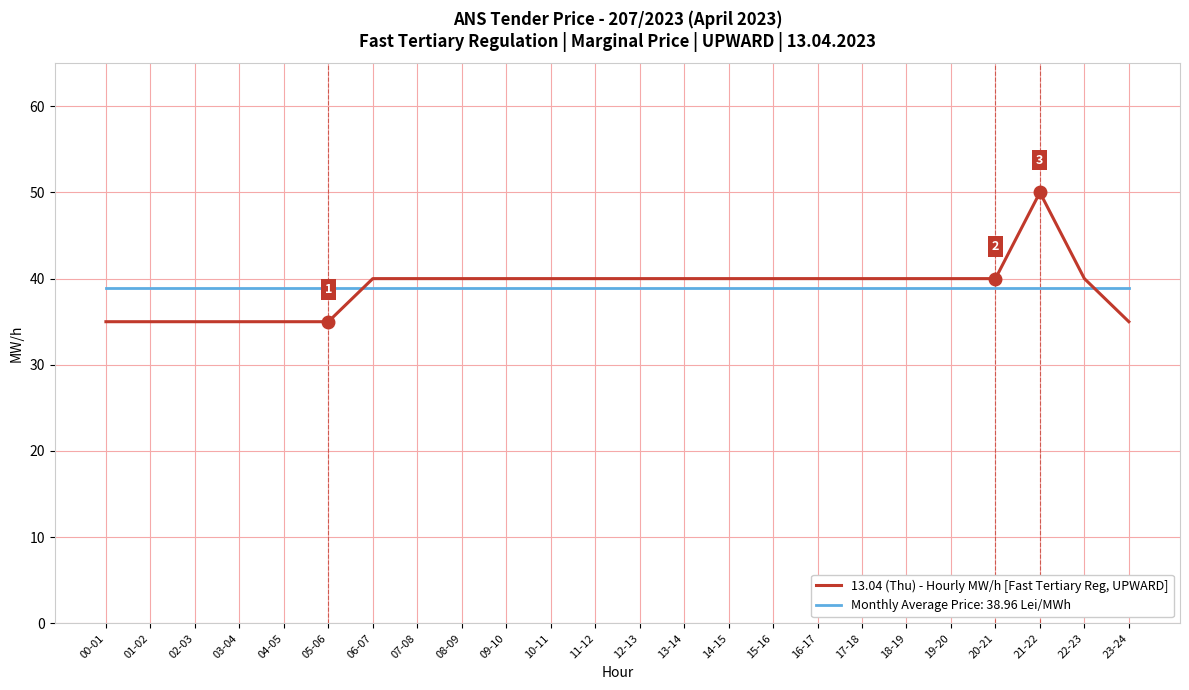

At which label does 13.04 (Thu) - Hourly MW/h [Fast Tertiary Reg, UPWARD] reach its peak?

21-22